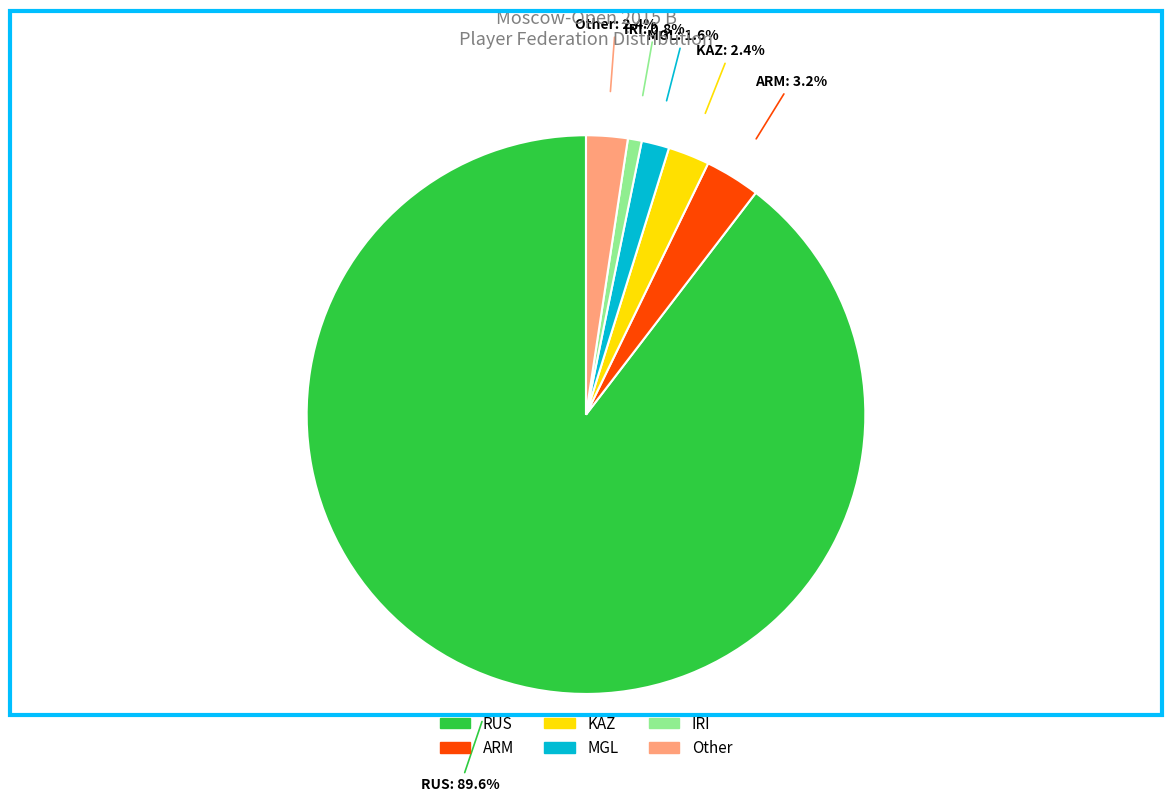

Which slice represents more than half of the pie?

RUS